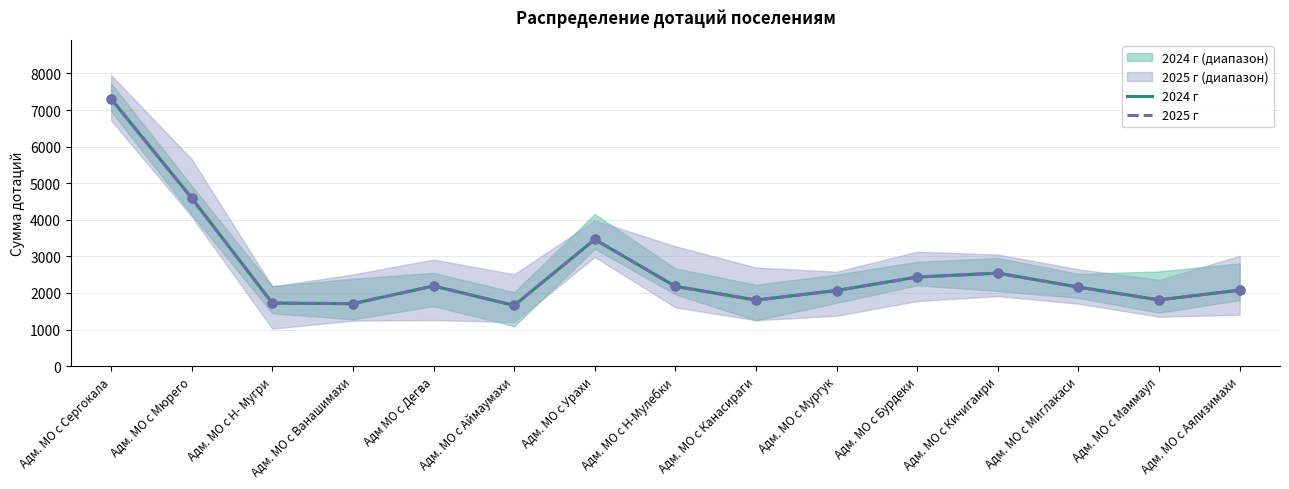

What is the total value across all series at Адм. МО с Н-Мулебки?

4360